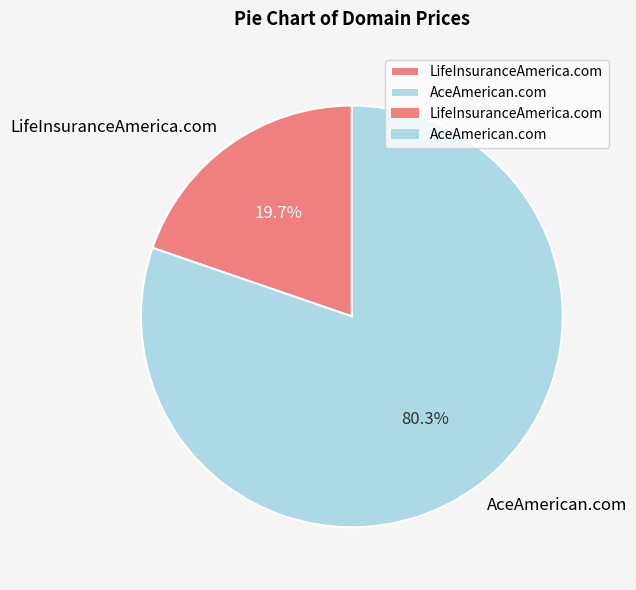

Combined, do LifeInsuranceAmerica.com and AceAmerican.com account for over 50%?

Yes